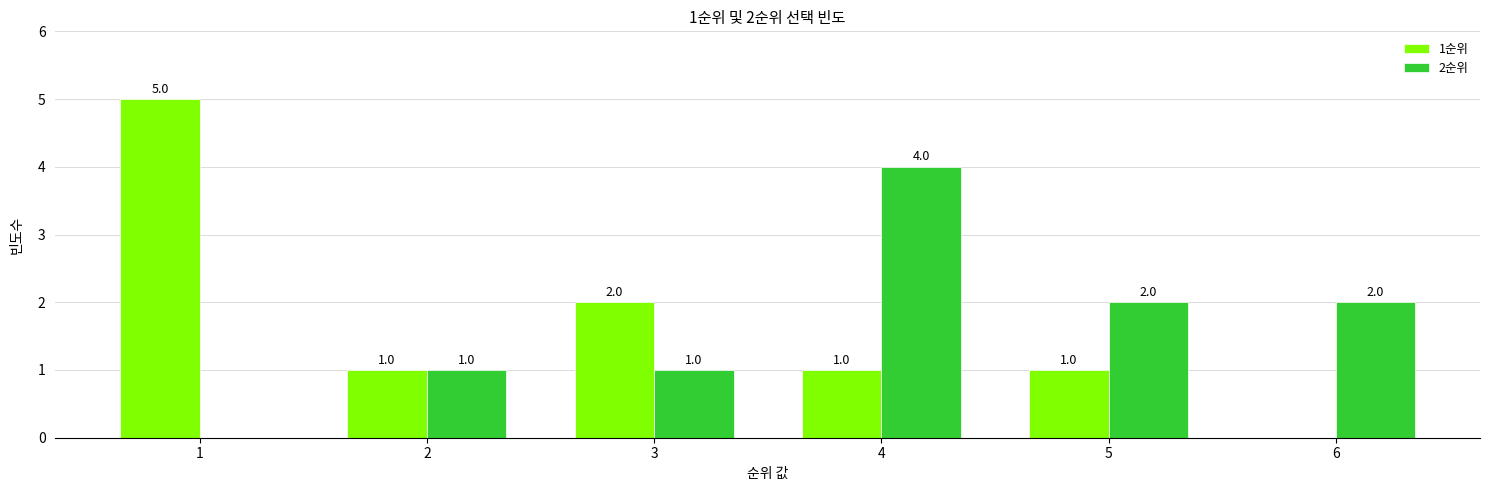

What are all the series names shown in the legend?

1순위, 2순위